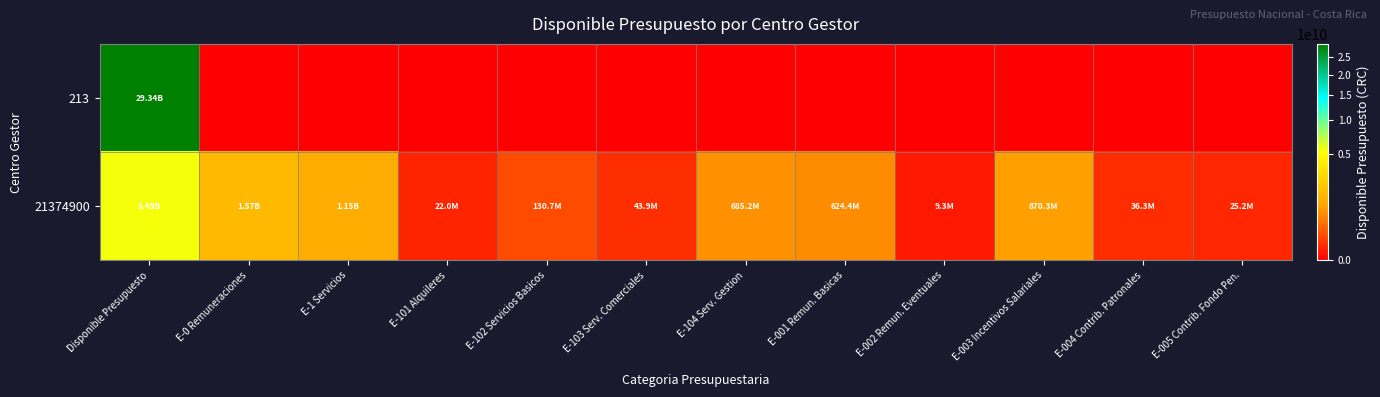

Which label corresponds to the smallest value in the chart?

E-0 Remuneraciones